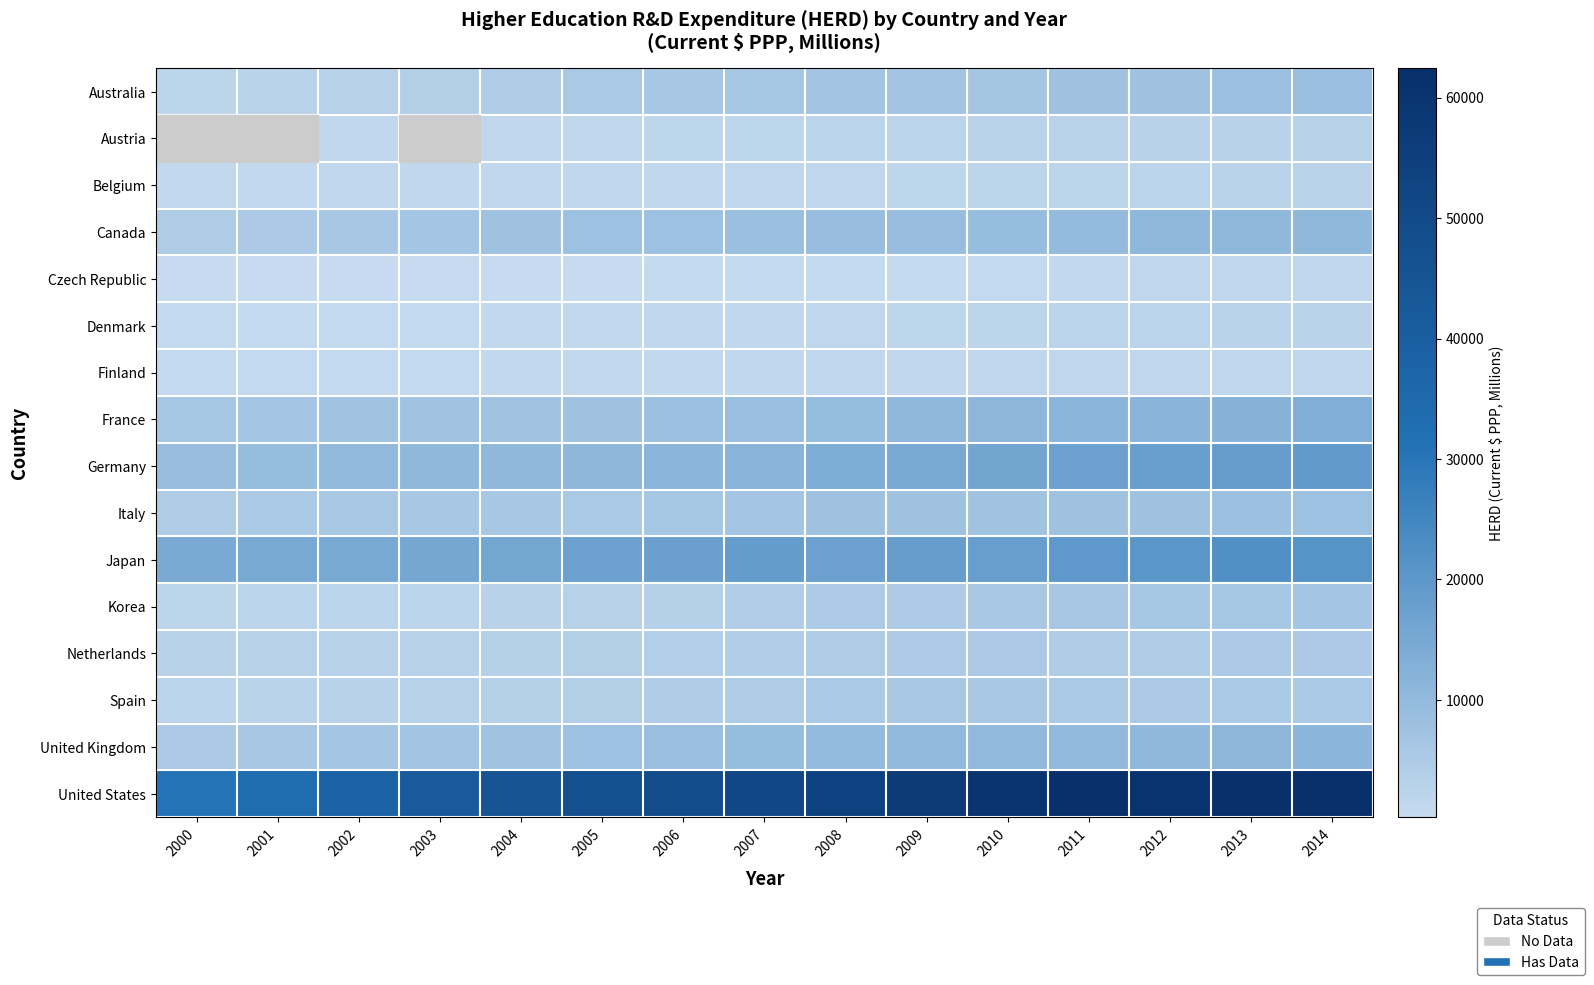

Where is Canada nearest to the value 7598?

2005